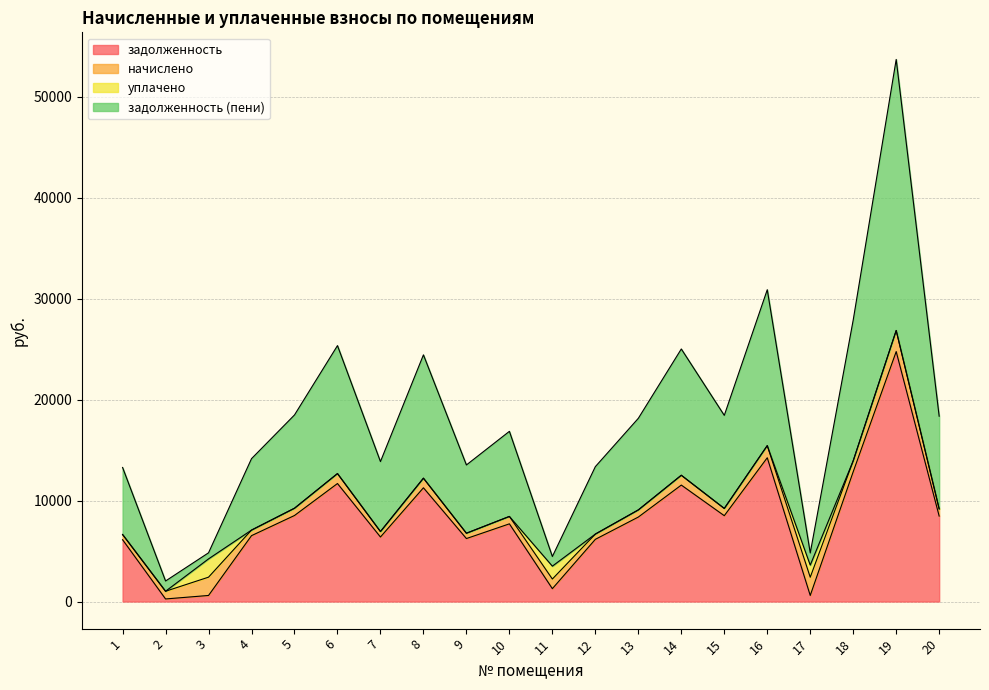

True or false: задолженность and задолженность (пени) cross at least once.

False